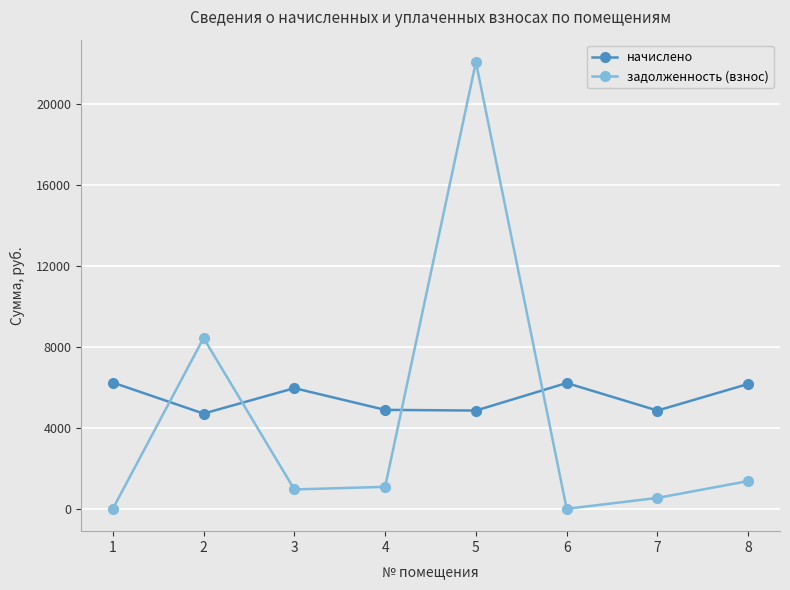

What is the maximum value shown in the chart?

22052.3